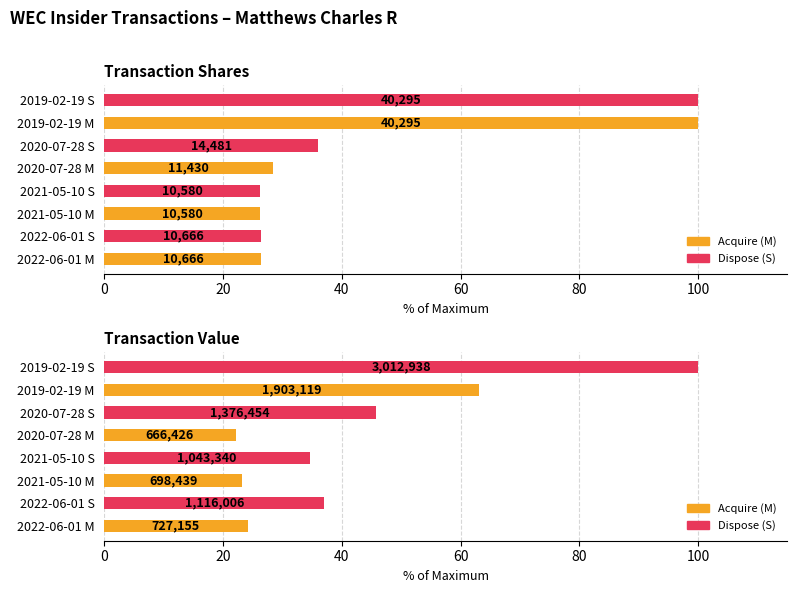

The chart shows a value of 94.7 at 2019-02-19 M. True or false?

False